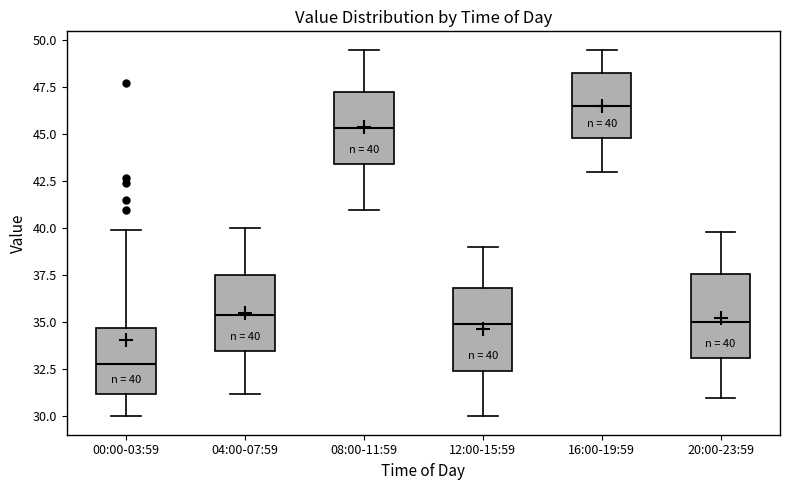

Which box has the highest median line?

16:00-19:59